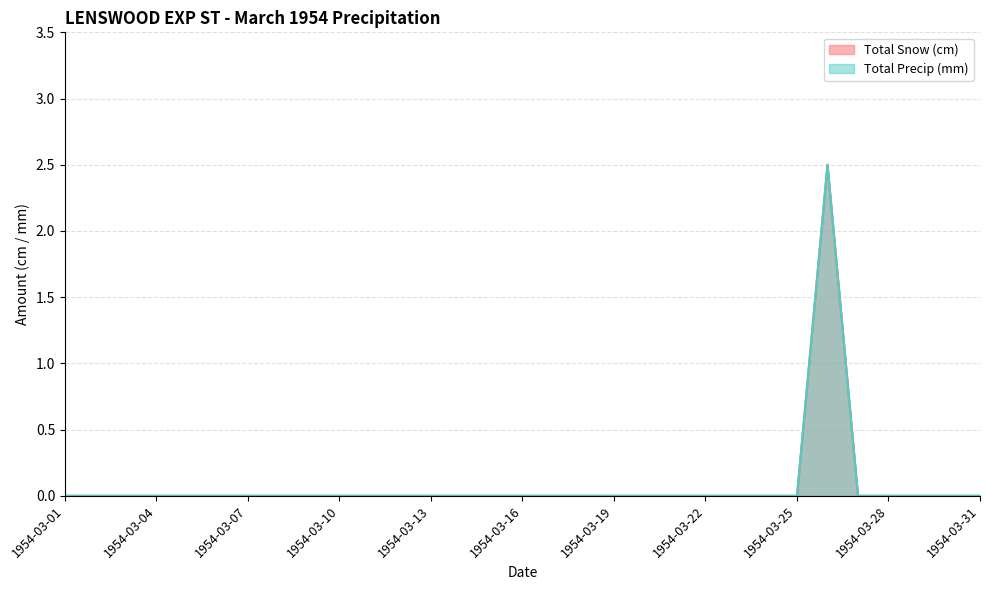

Does the chart have visible grid lines?

Yes